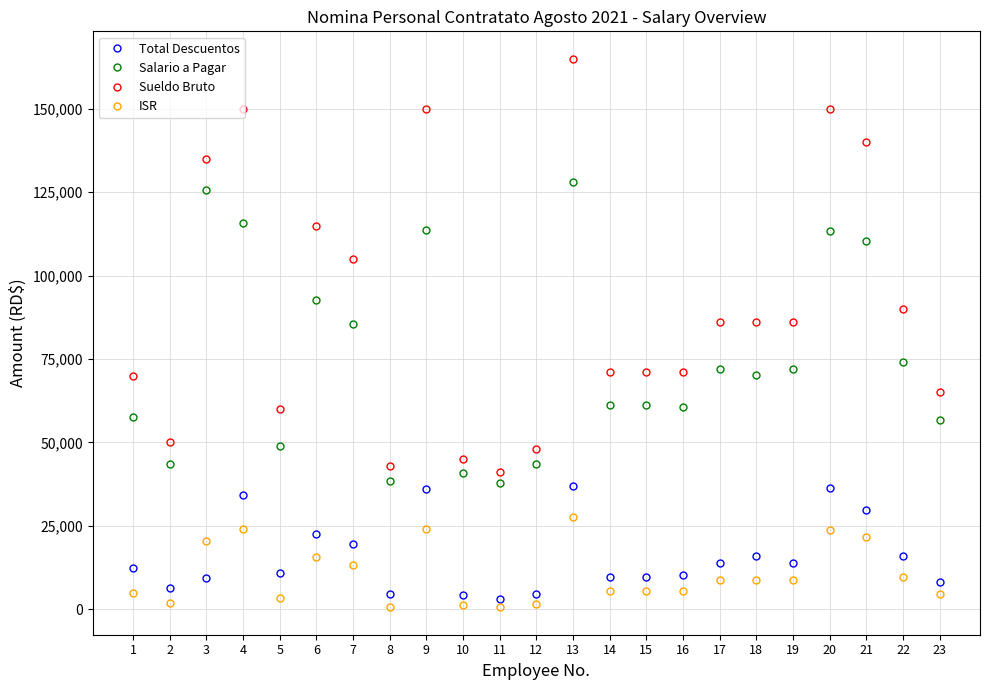

True or false: Total Descuentos has more than 1 points higher than both neighbors.

True